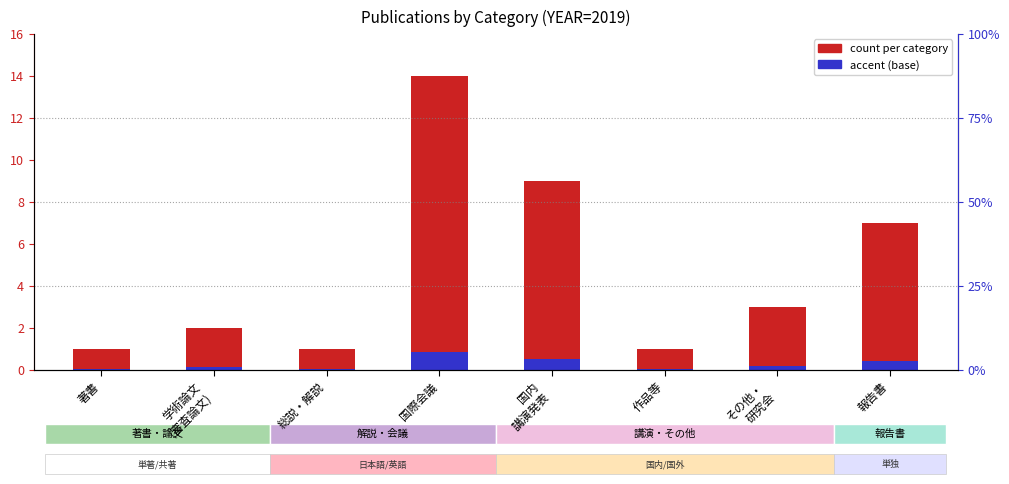

Are the bars horizontal?

No